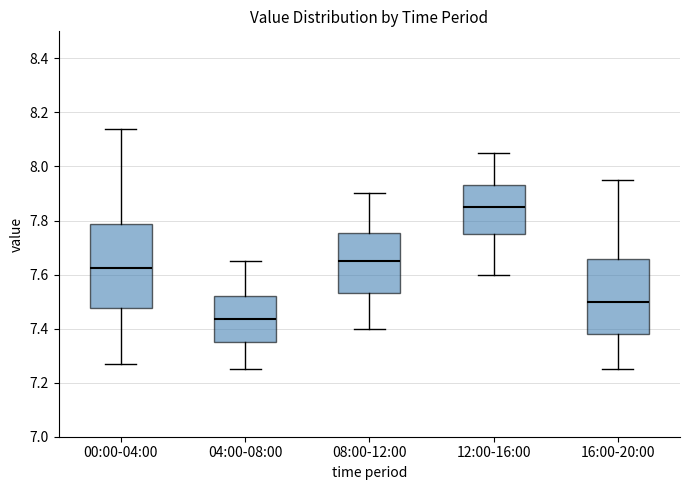

Reading left to right, transcribe this box plot: for each box, give where its median line is, the range the box spans, and where its two whiskers end, as read against the y-axis. The values are not printed on the chart, so give them approximately, as read against the axis.

00:00-04:00: median 7.62, box 7.48 to 7.78, whiskers 7.28 to 8.14
04:00-08:00: median 7.44, box 7.36 to 7.52, whiskers 7.26 to 7.66
08:00-12:00: median 7.66, box 7.54 to 7.76, whiskers 7.40 to 7.90
12:00-16:00: median 7.86, box 7.76 to 7.94, whiskers 7.60 to 8.06
16:00-20:00: median 7.50, box 7.38 to 7.66, whiskers 7.26 to 7.96